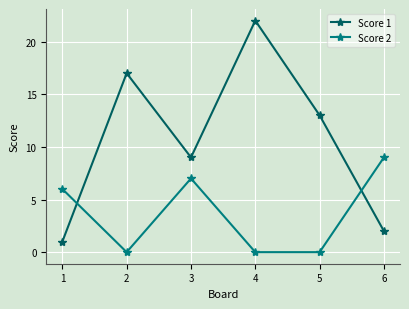

How many lines are shown in the chart?

2